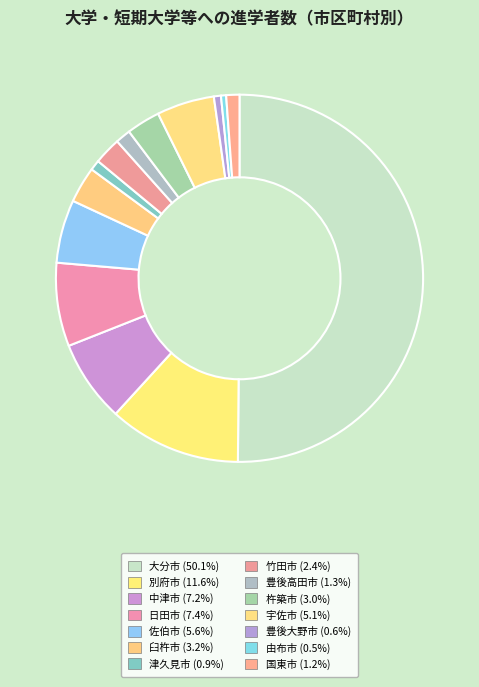

True or false: 宇佐市 accounts for 5% of the total.

True